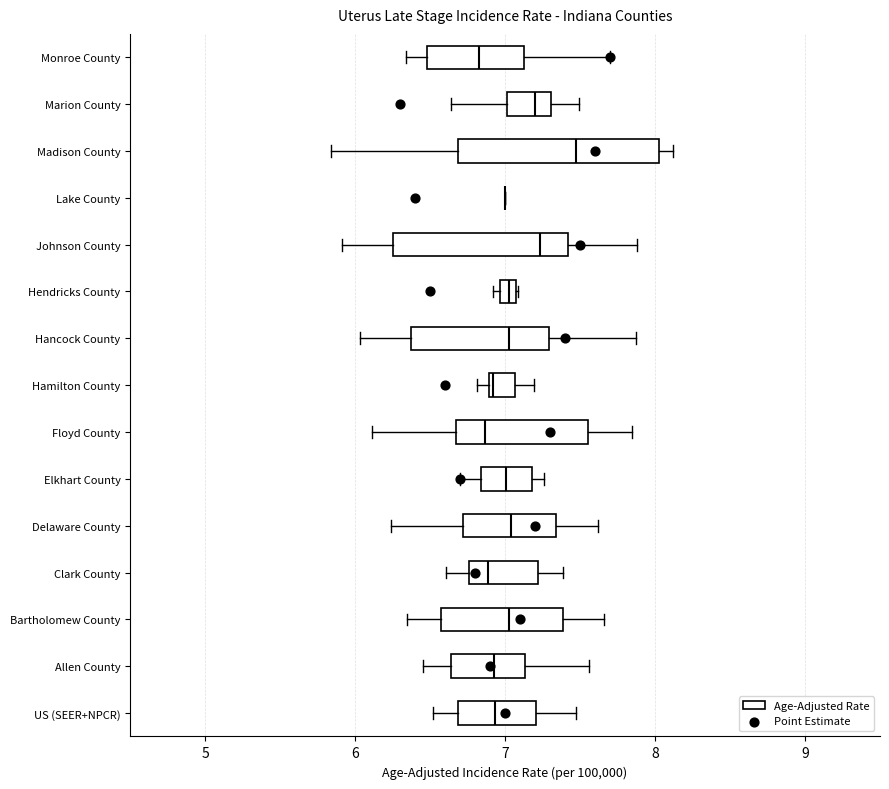

Comparing the boxes themselves (not the whiskers), which one is the widest?

Madison County